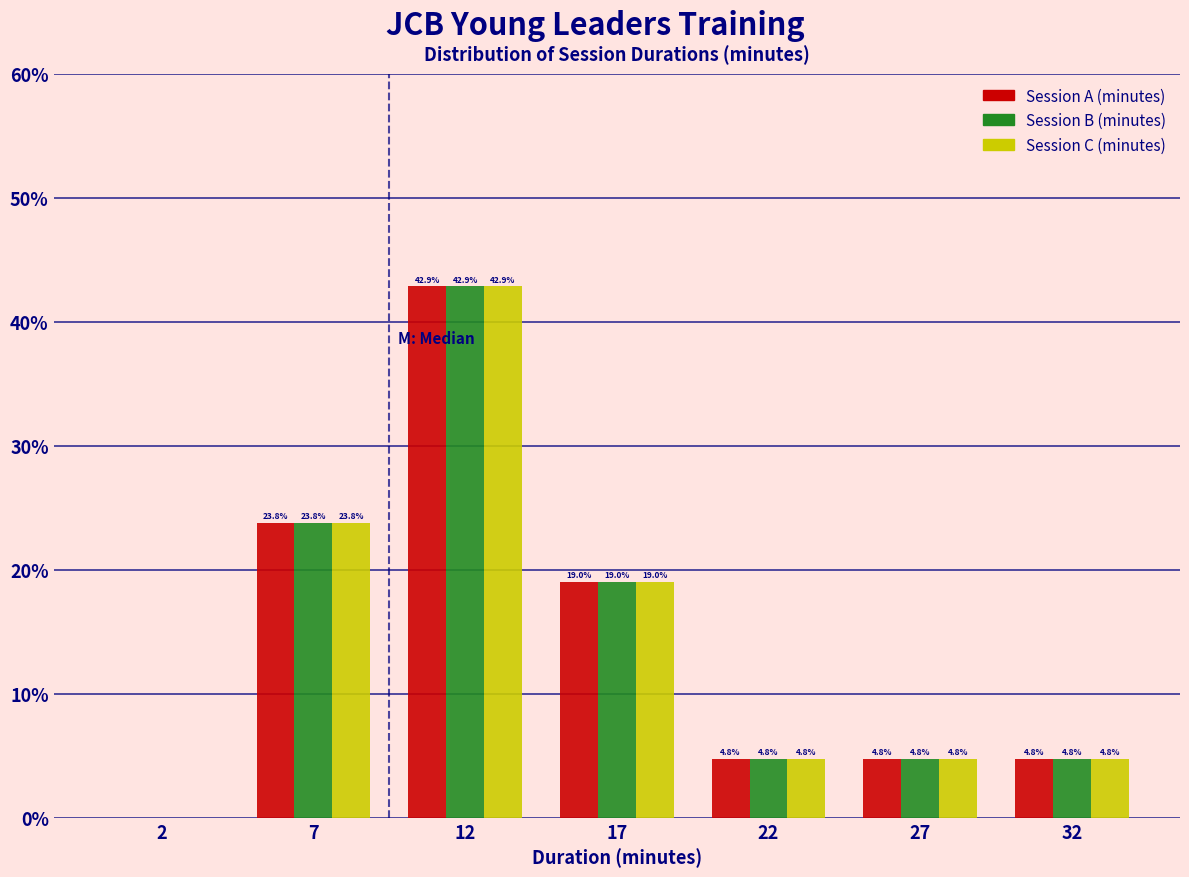

What are all the series names shown in the legend?

Session A (minutes), Session B (minutes), Session C (minutes)